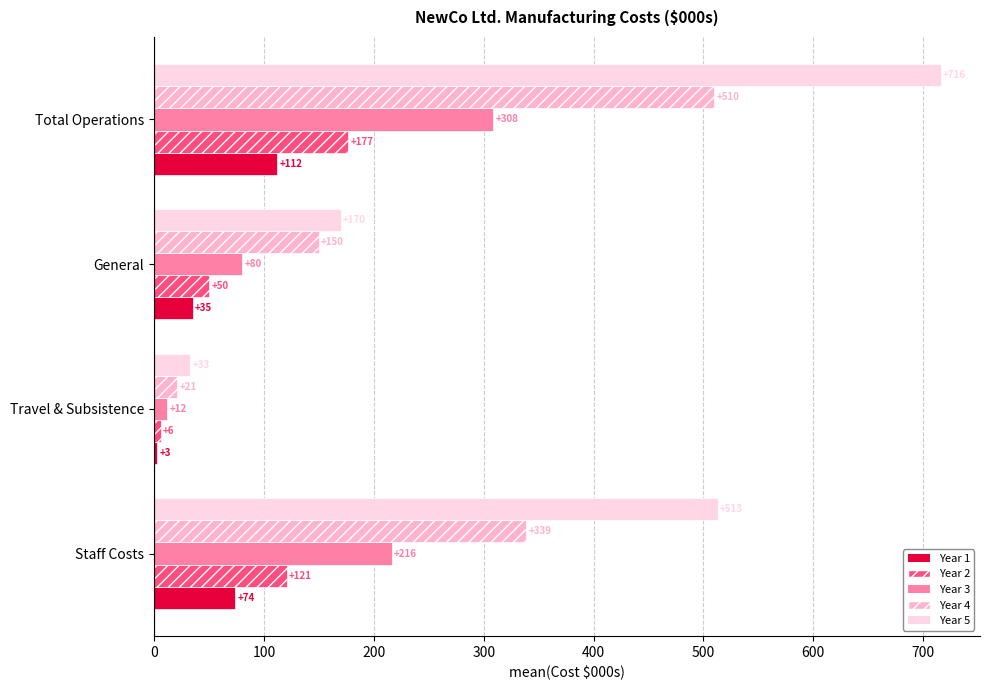

What is the smallest value displayed?

3.0